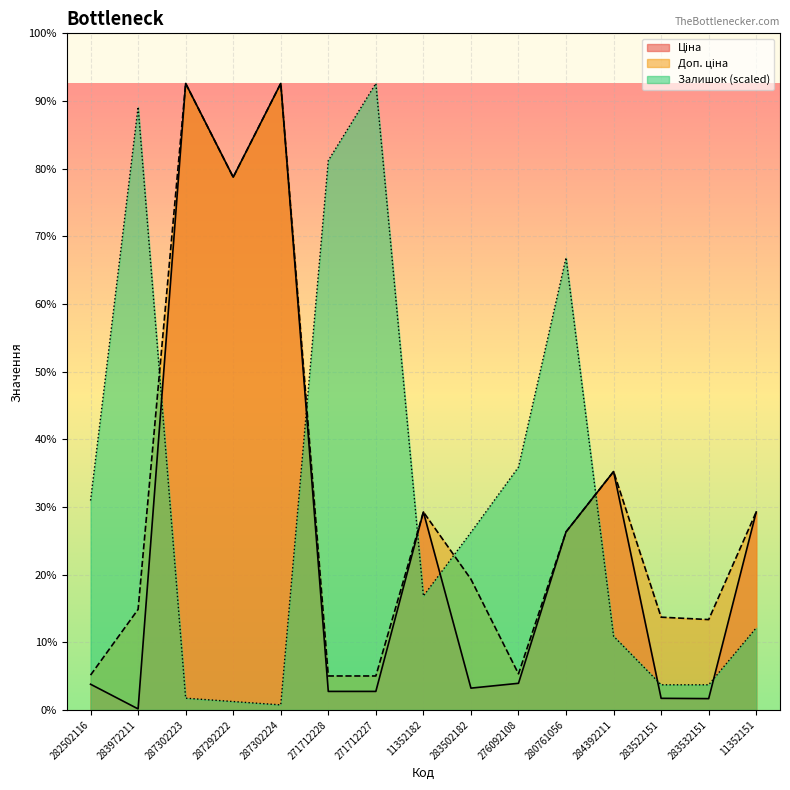

Count the number of data series in this chart.

3